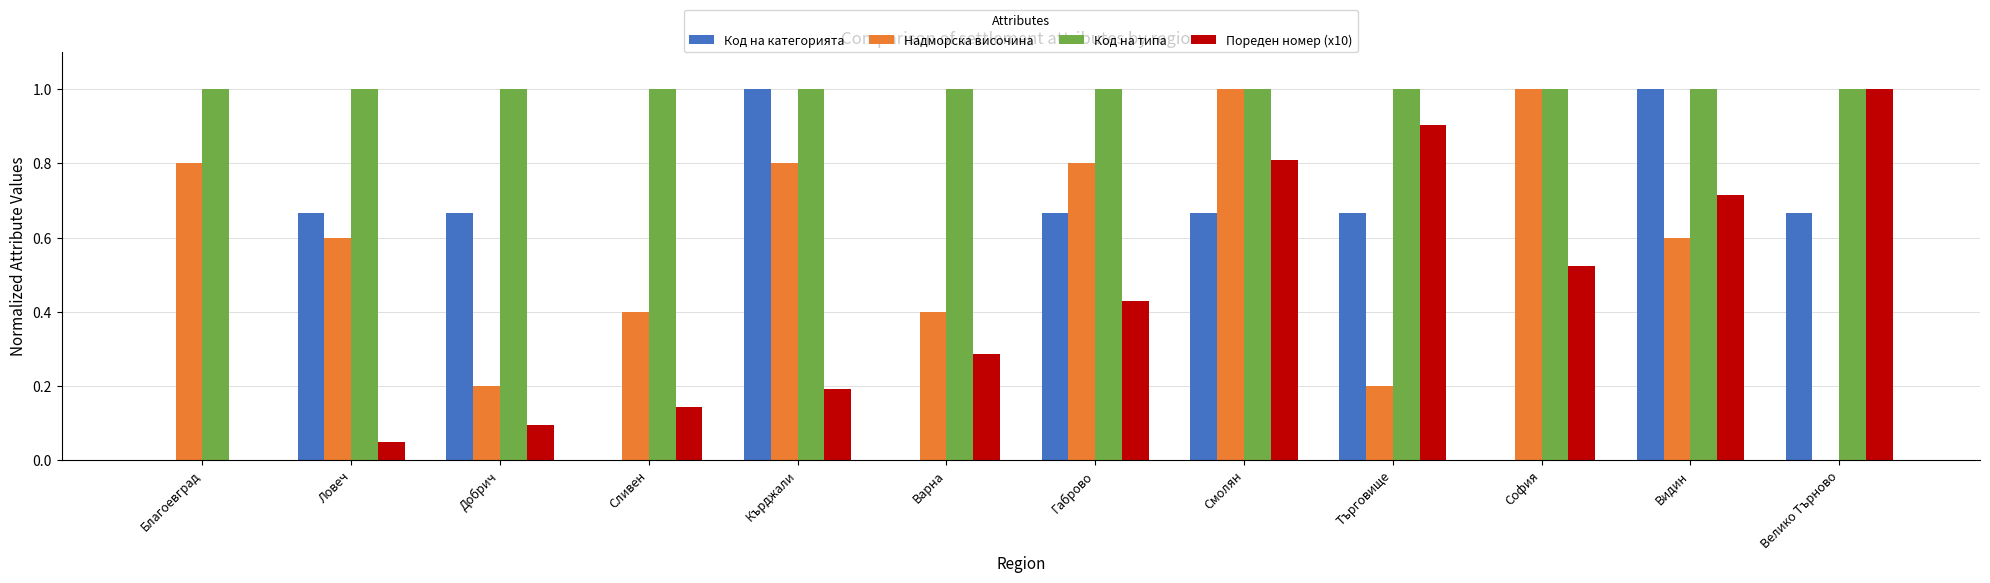

Does the chart contain stacked bars?

No